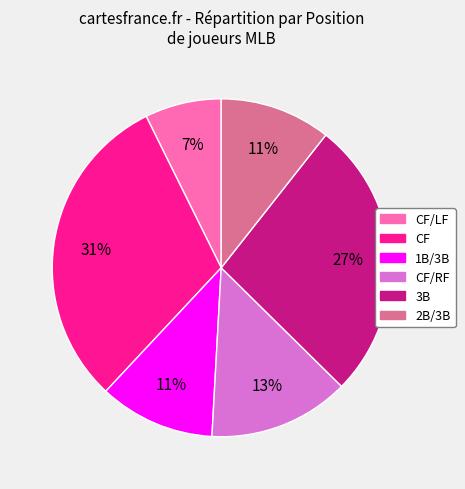

Is there any slice that represents more than half of the pie?

No